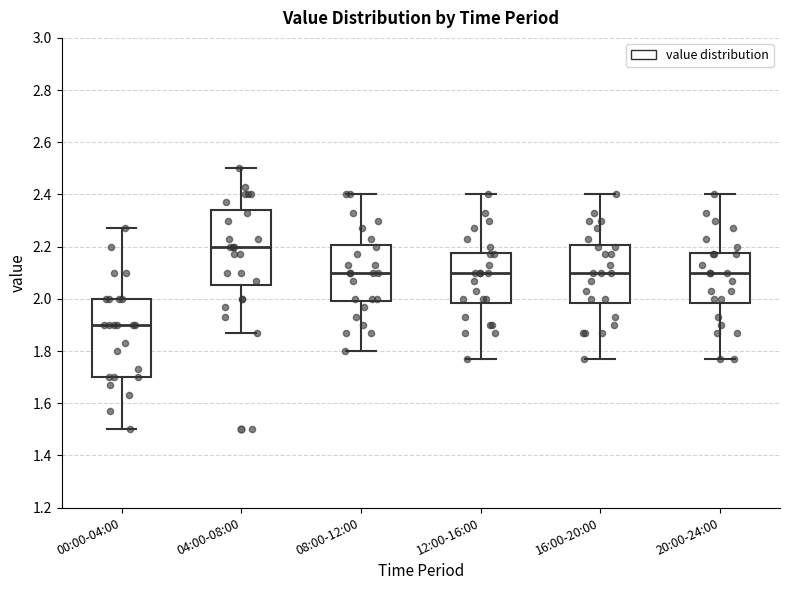

Which box's median line is the highest?

04:00-08:00